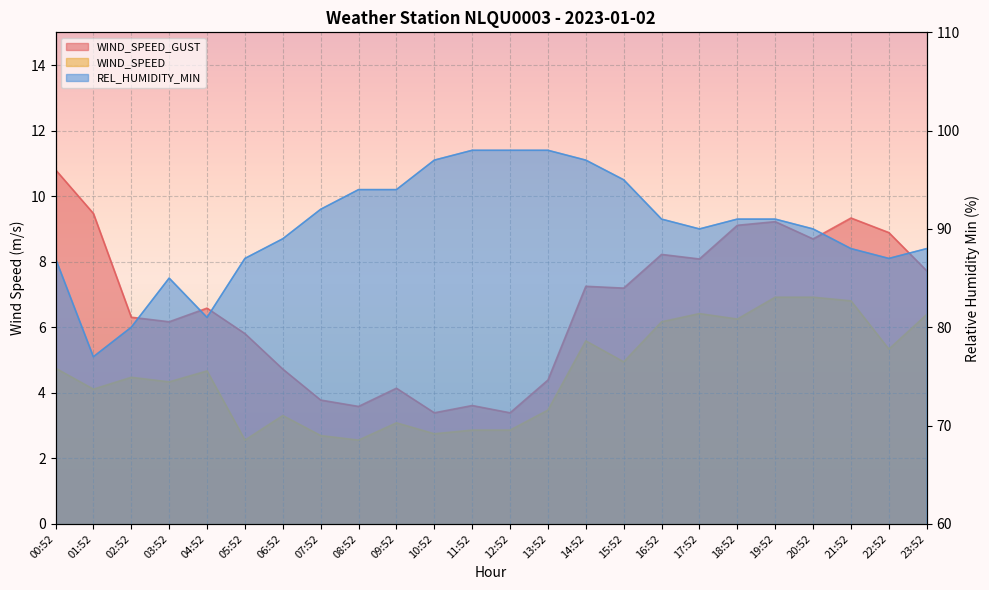

Which has a higher value, 23:52 or 14:52?

23:52